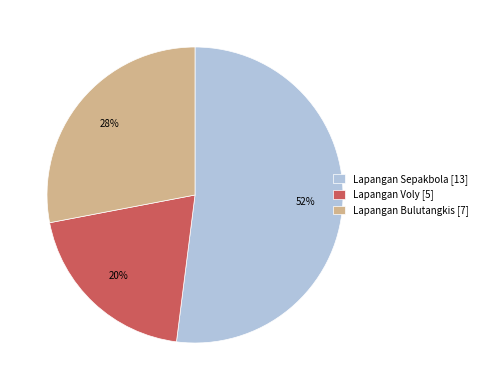

To the nearest percent, what is the difference between the largest and smallest slice percentages?

32%